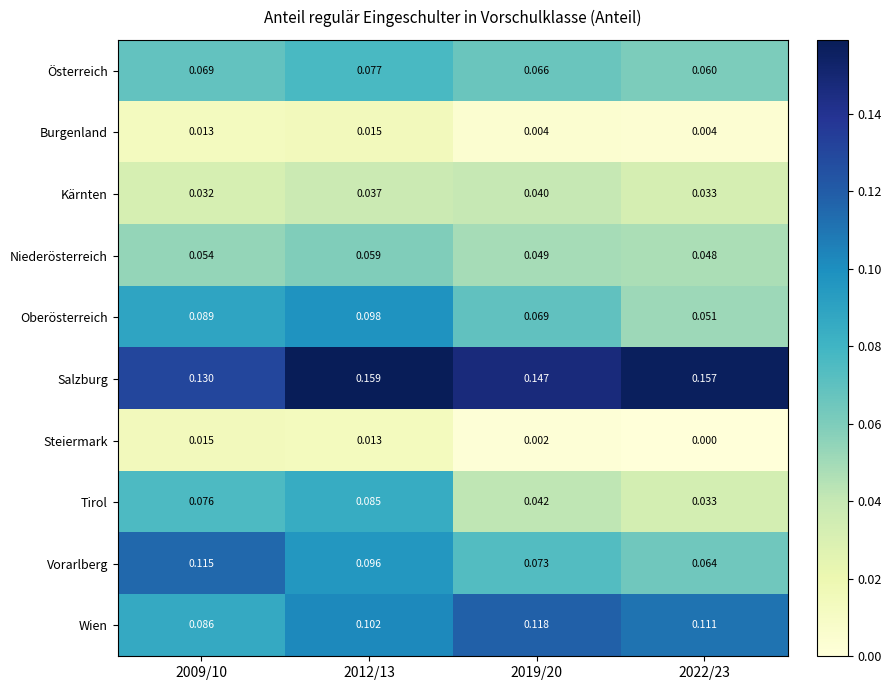

Which series has the largest range (max minus min)?

Tirol